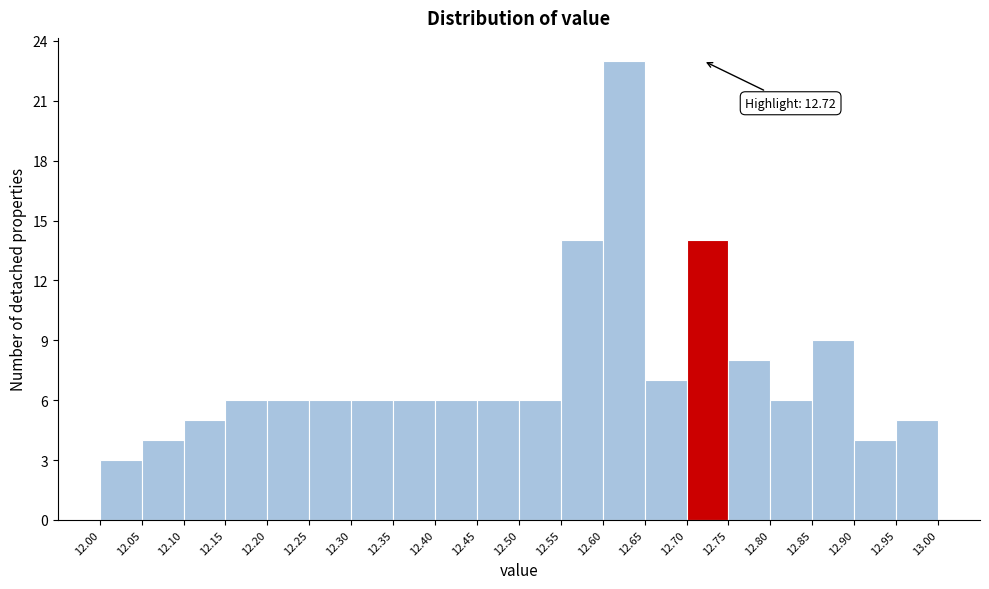

Over which range of the x-axis is the bar tallest?

12.60 to 12.65